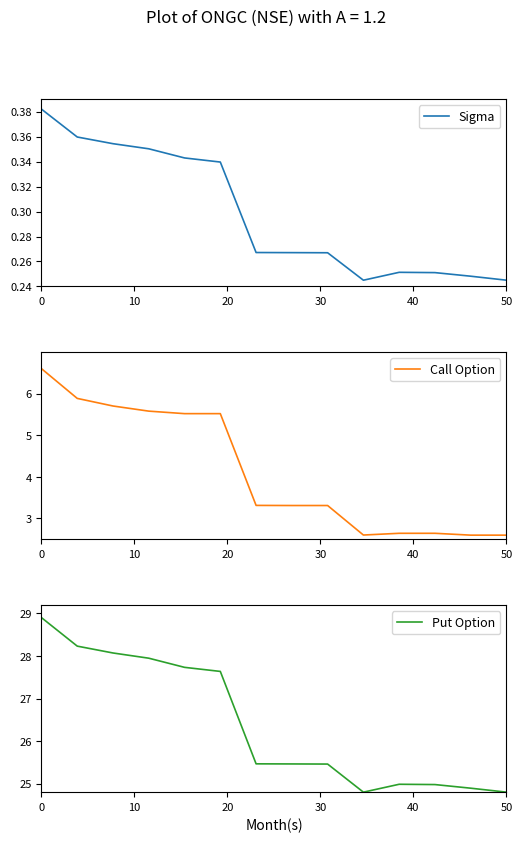

The value of Sigma at 50 is 0.1. True or false?

False